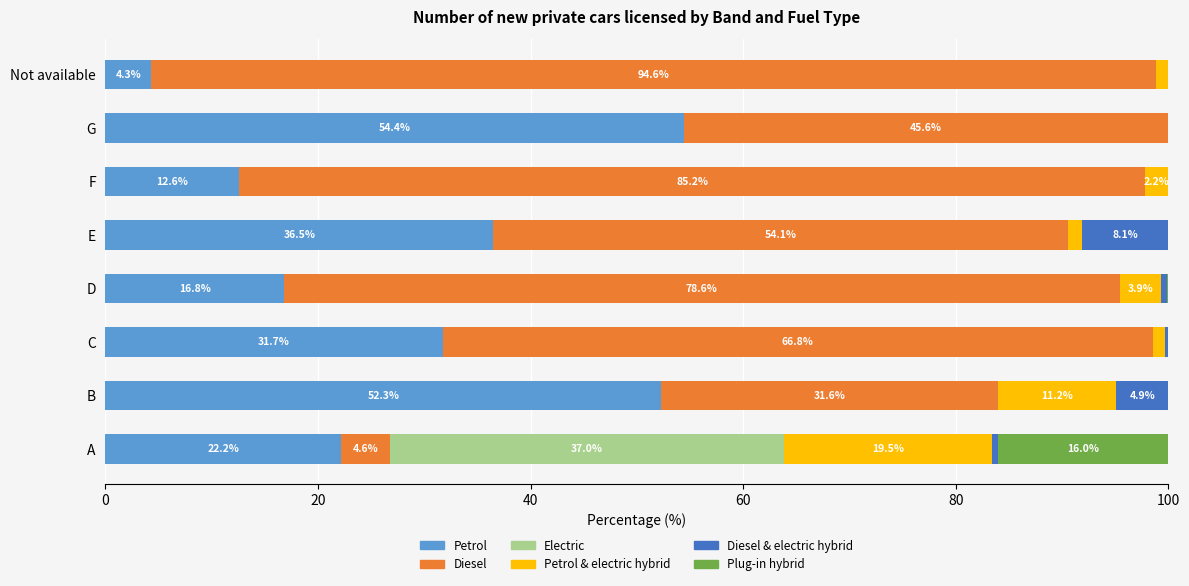

What are all the series names shown in the legend?

Petrol, Diesel, Electric, Petrol & electric hybrid, Diesel & electric hybrid, Plug-in hybrid